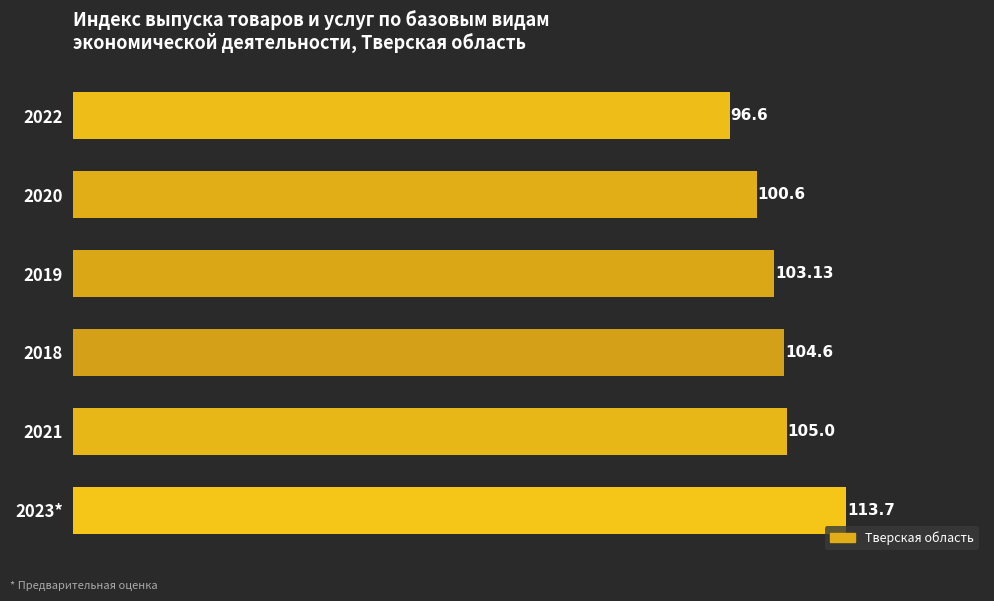

Are the bars horizontal?

Yes